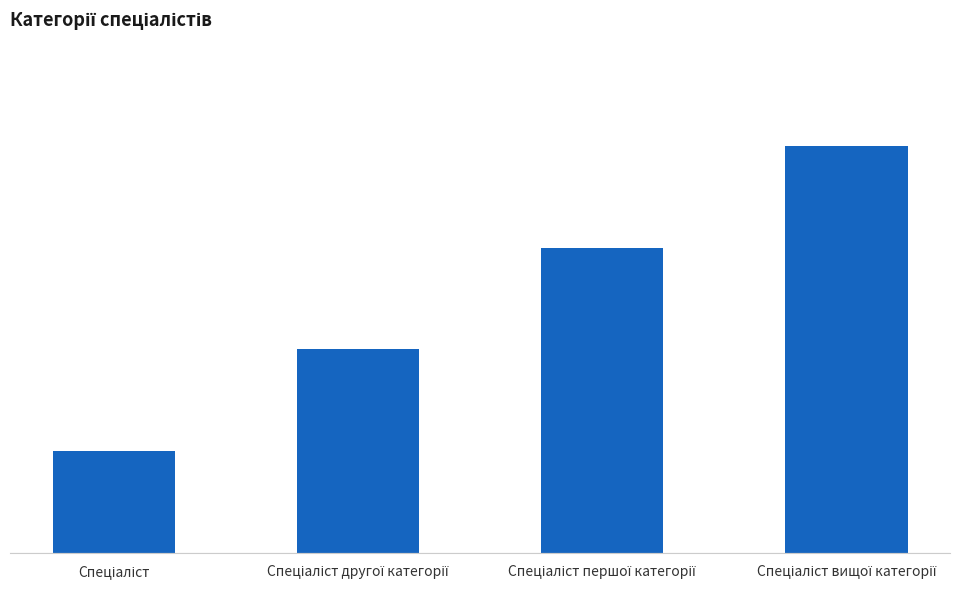

Does the chart contain any negative values?

No